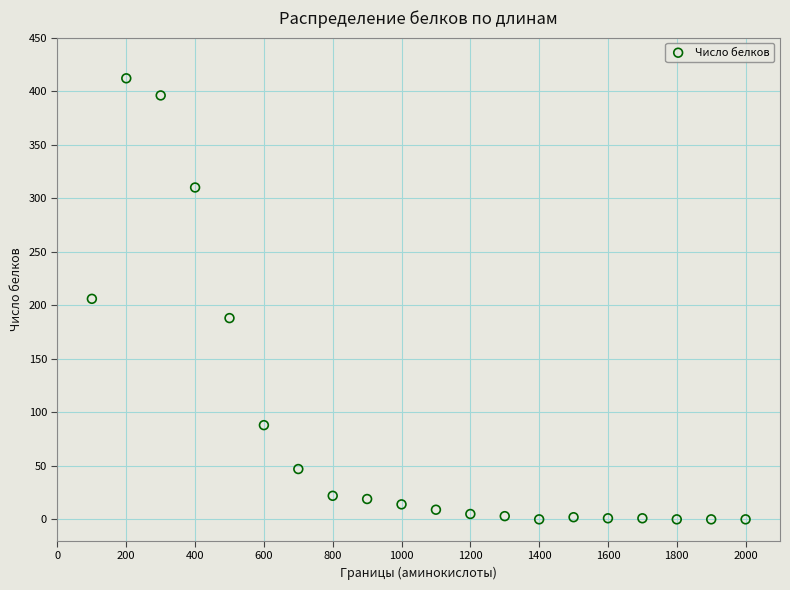

What is the range of Y values (max minus min)?

412